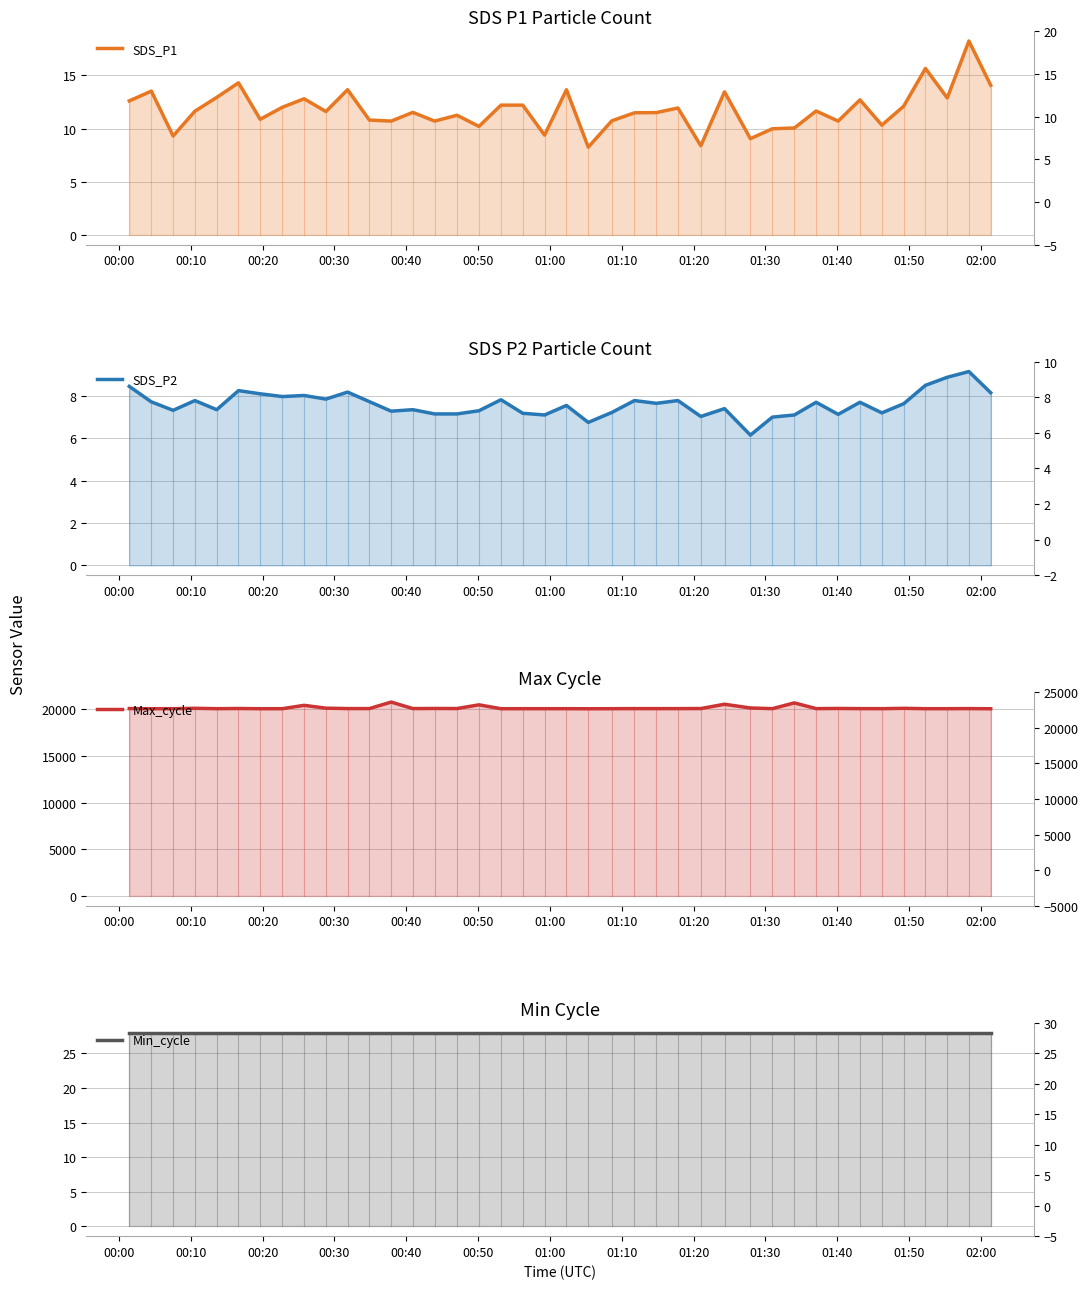

True or false: SDS_P2 has more than 2 points higher than both neighbors.

True